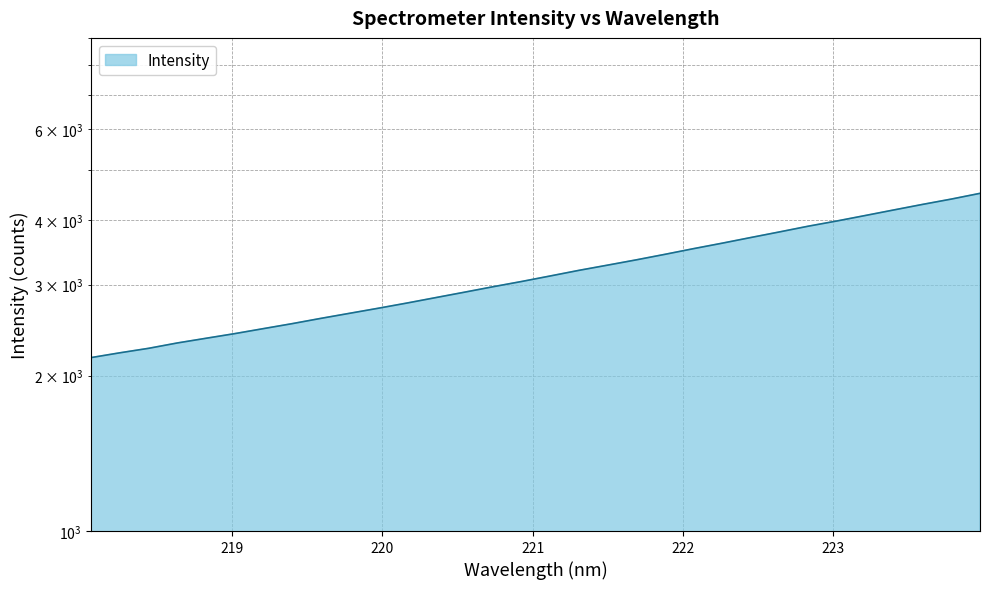

Rank the categories by value from highest to lowest.

223.9802, 223.7895, 223.5987, 223.408, 223.2172, 223.0264, 222.8355, 222.6447, 222.4538, 222.263, 222.0721, 221.8812, 221.6902, 221.4993, 221.3083, 221.1174, 220.9264, 220.7354, 220.5444, 220.3533, 220.1623, 219.9712, 219.7801, 219.589, 219.3979, 219.2067, 219.0156, 218.8244, 218.6332, 218.442, 218.2508, 218.0596